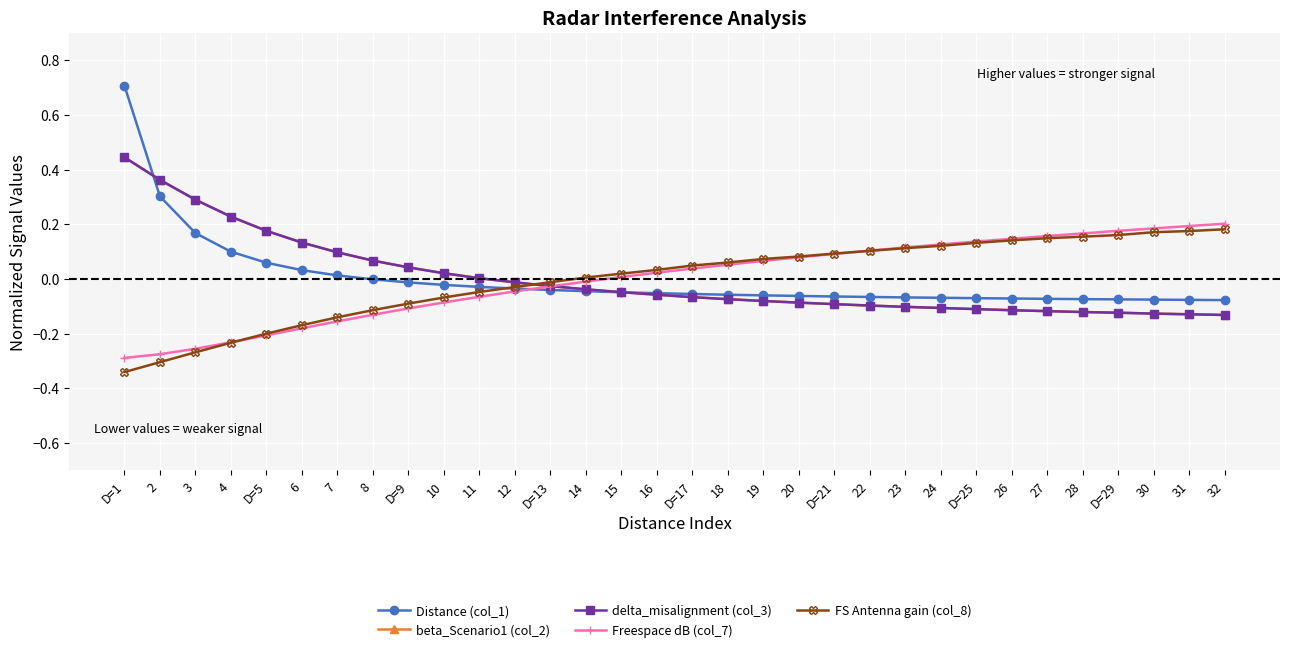

At which category is the sum across all series the highest?

D=1